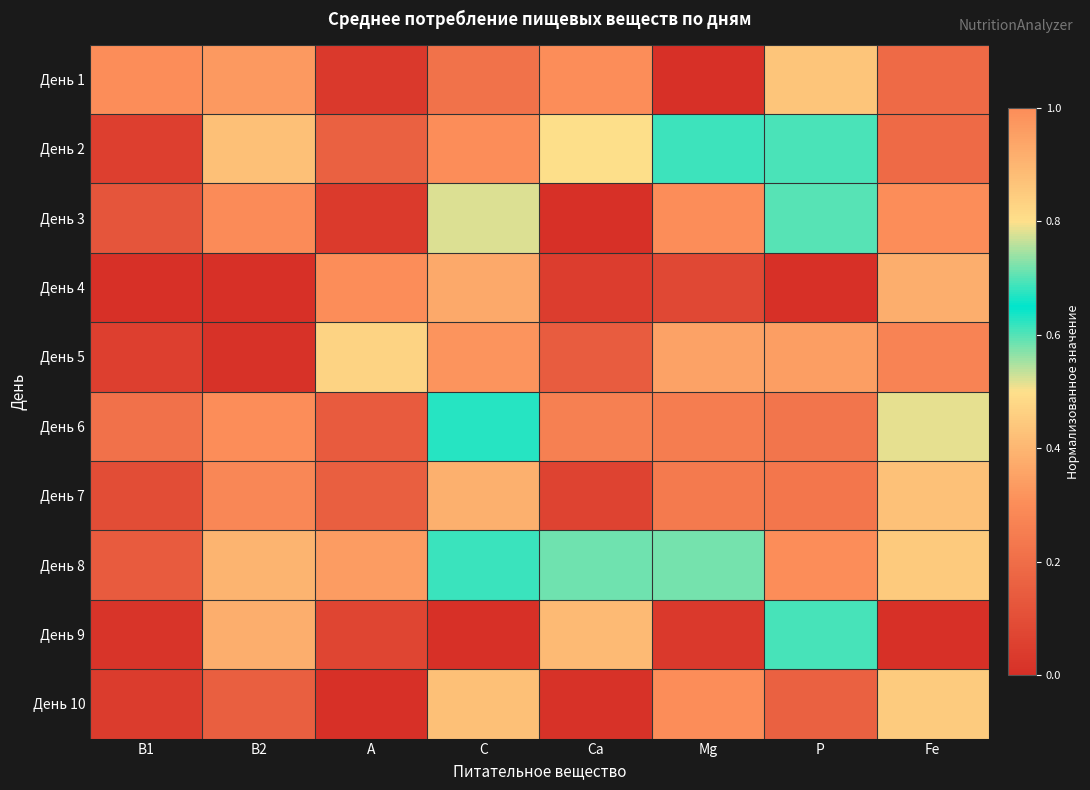

At how many categories does at least one series exceed 0?

8